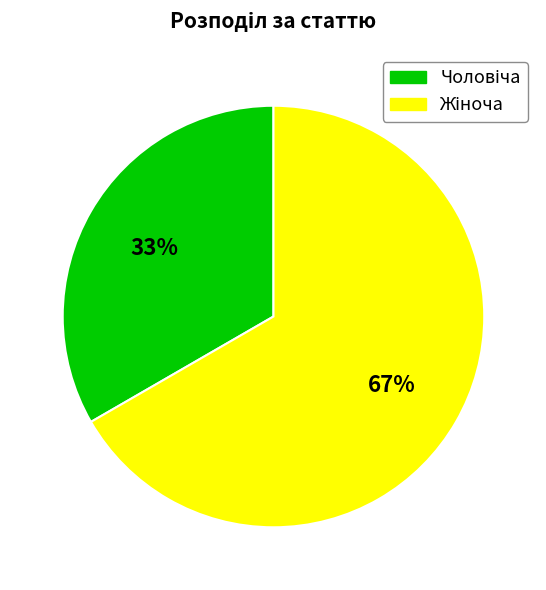

How many segments does this pie chart have?

2